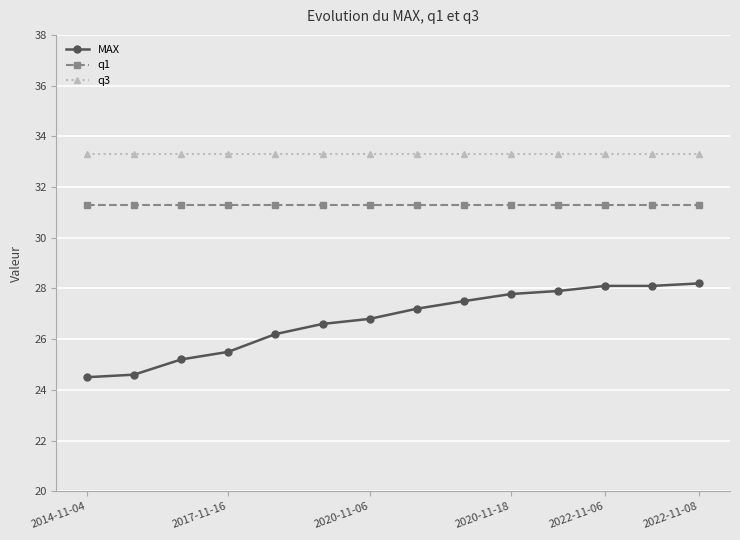

What is the value of the q1 point at the 4th from the left?

31.3